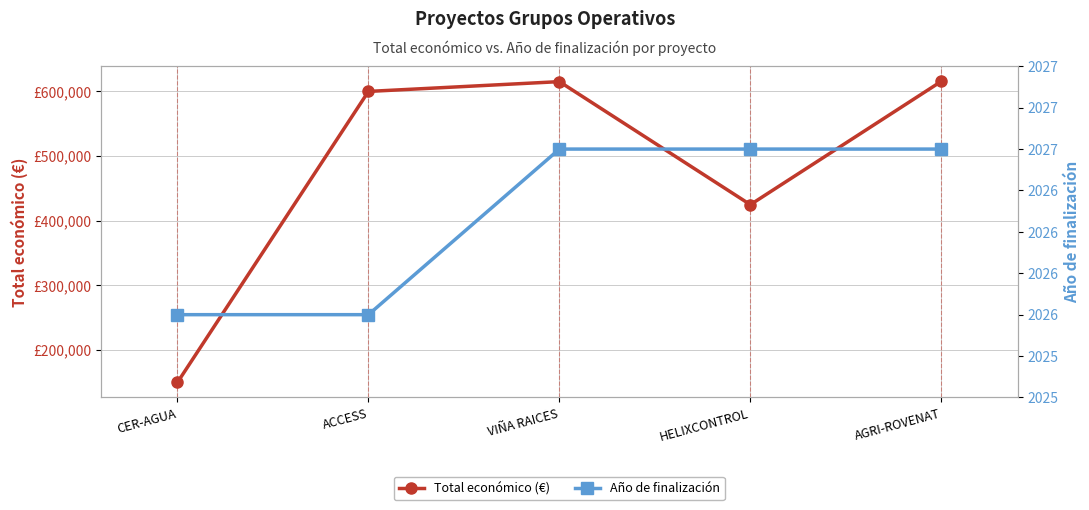

Reading left to right, extract all data points from this chart.

Total económico (€): CER-AGUA=150000	ACCESS=599779	VIÑA RAICES=614907	HELIXCONTROL=424720	AGRI-ROVENAT=615375
Año de finalización: CER-AGUA=2026	ACCESS=2026	VIÑA RAICES=2027	HELIXCONTROL=2027	AGRI-ROVENAT=2027